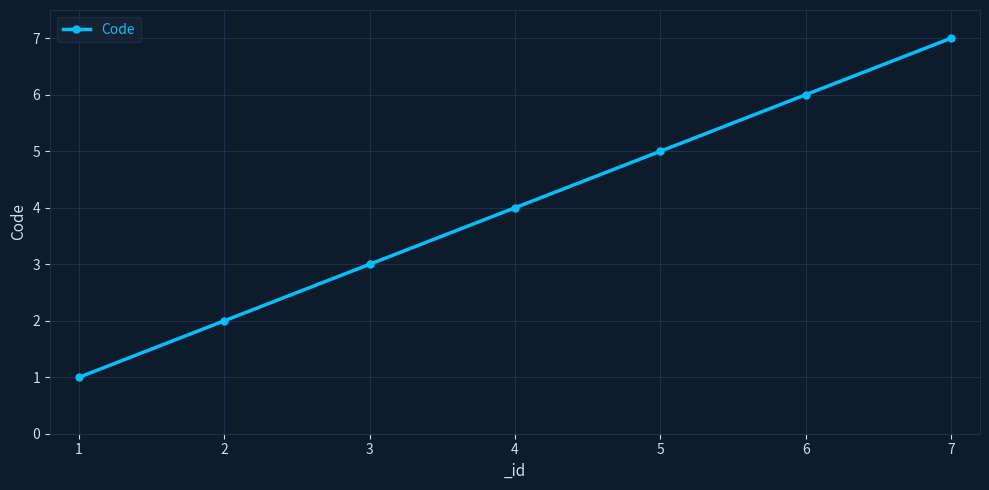

What is the greatest value displayed?

7